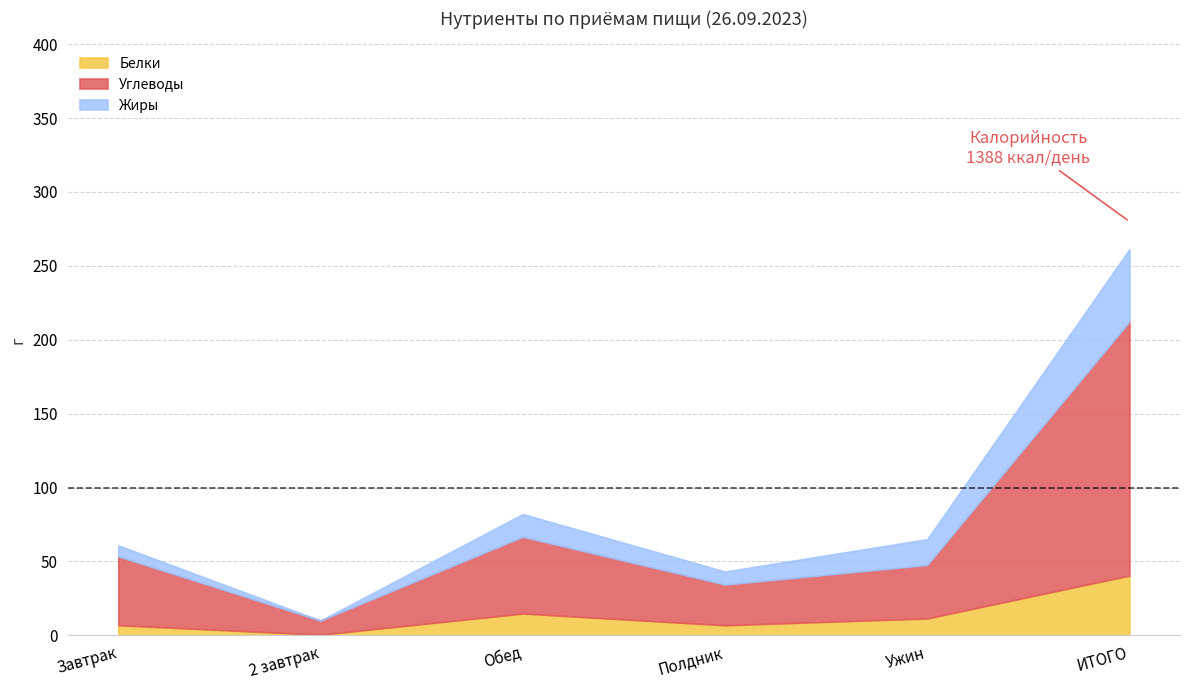

What is the average value of the Белки series?

13.5